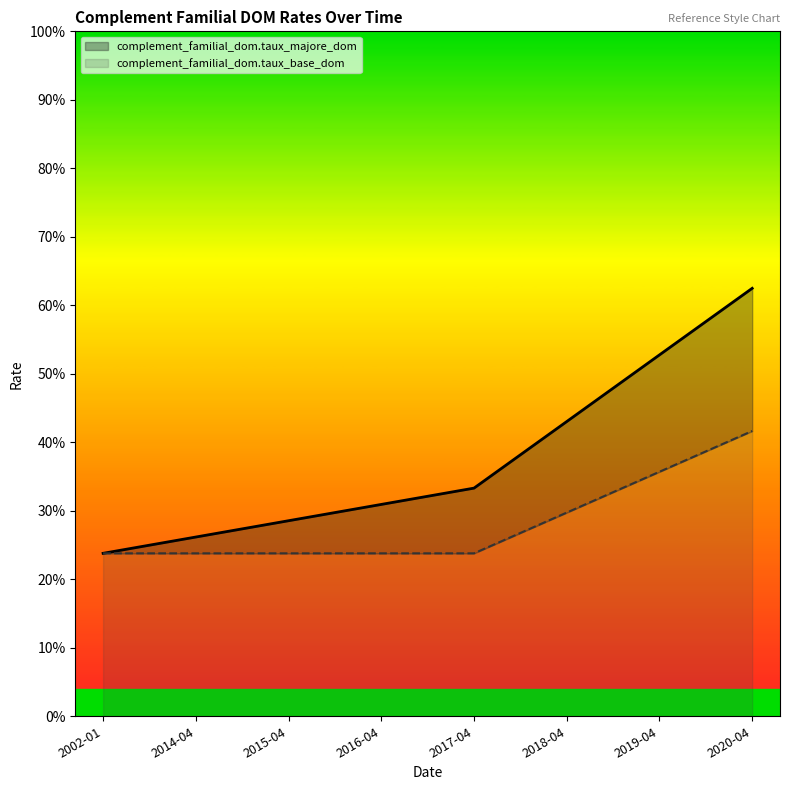

Read the complement_familial_dom.taux_base_dom value at 2020-04.

0.4